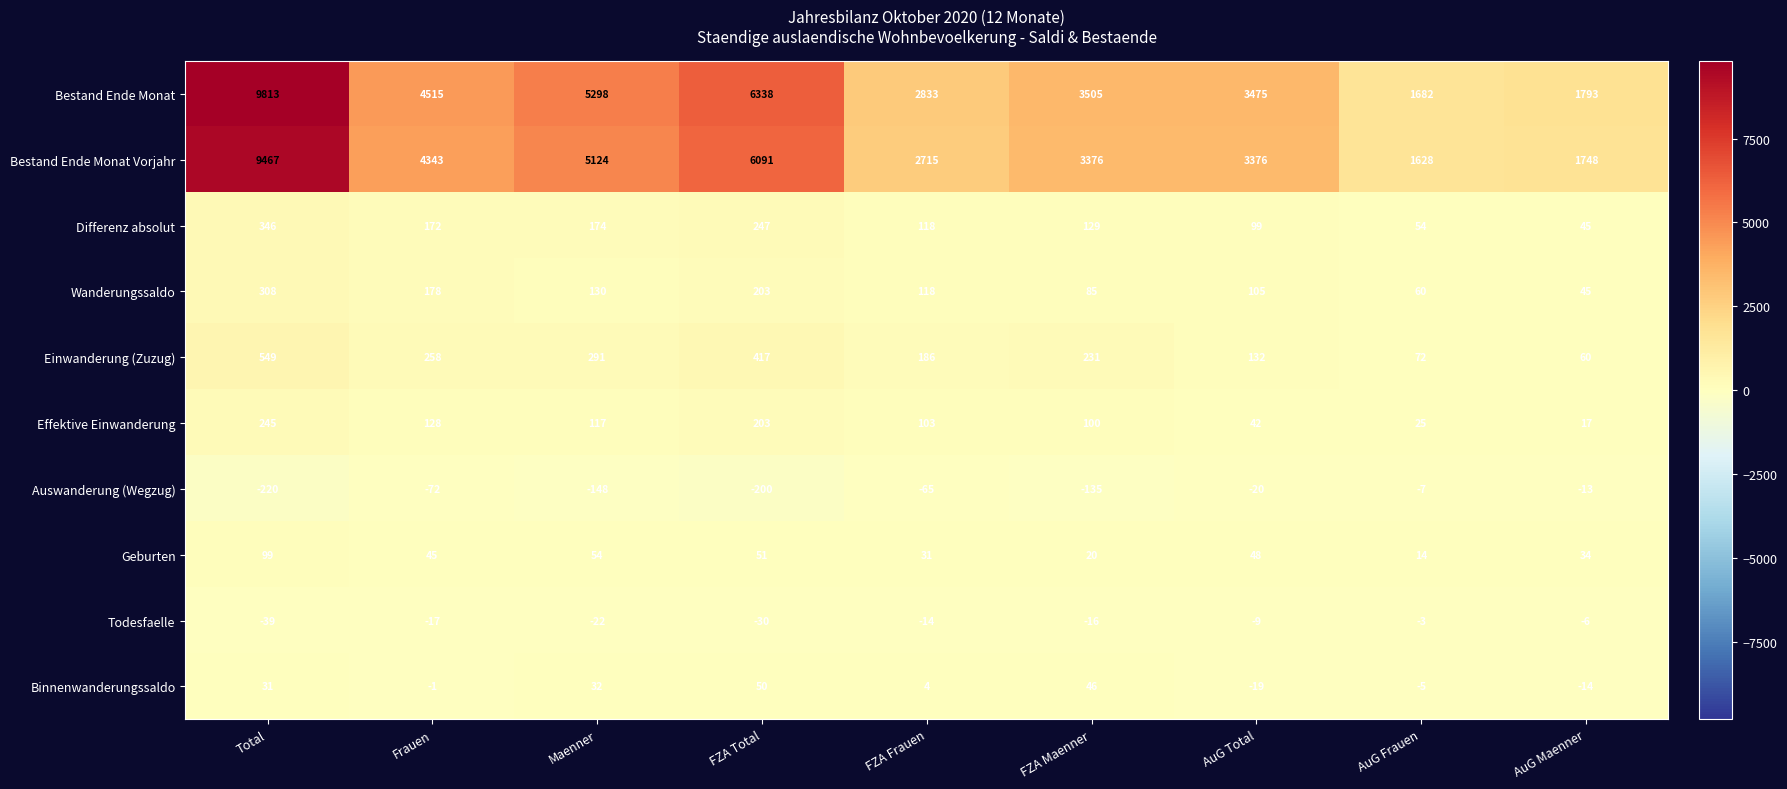

What is the spread (max minus min) of values at FZA Maenner?

3640